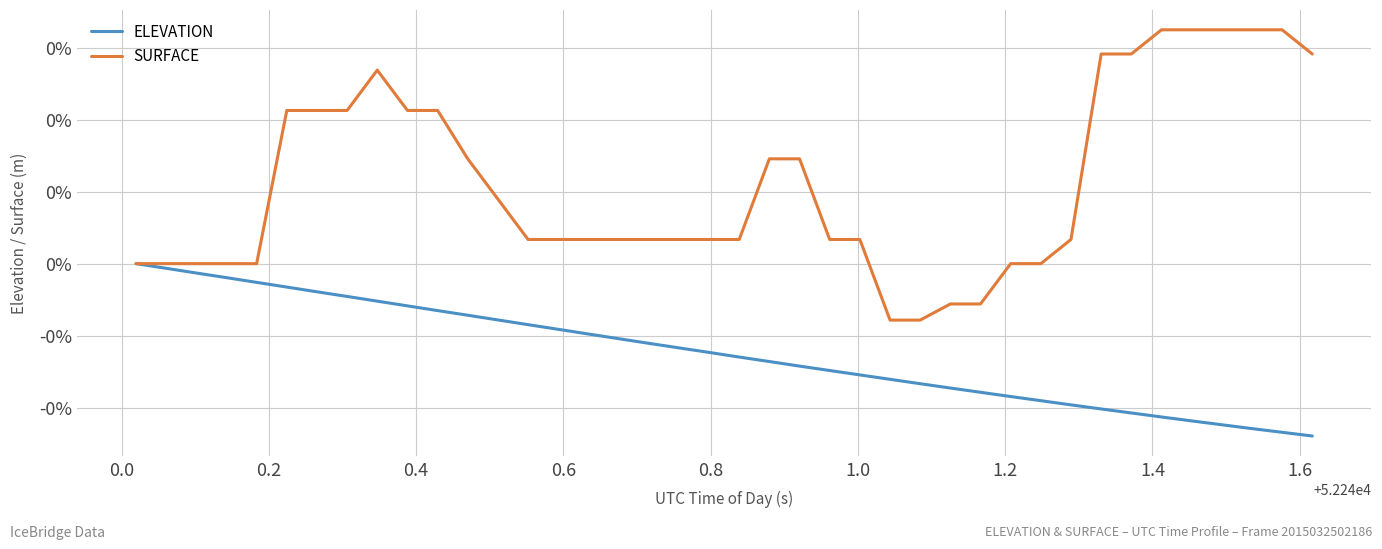

Does the chart display data point markers on the line(s)?

No